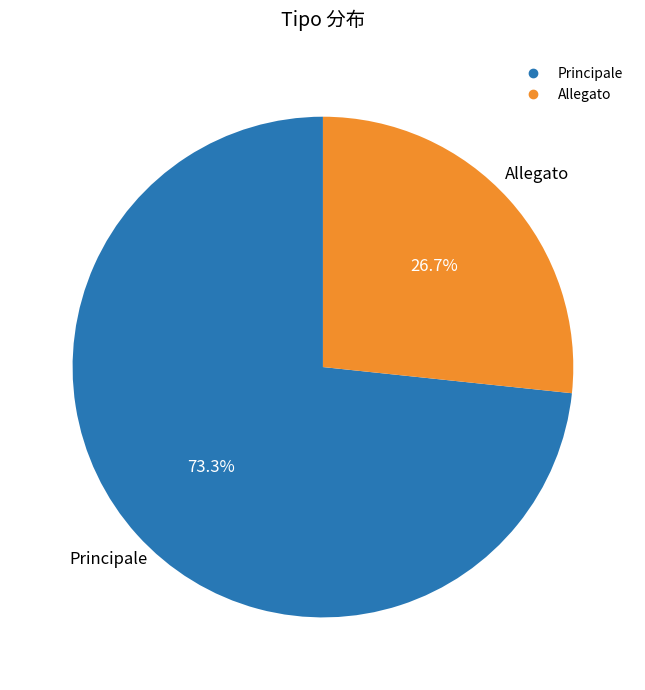

To the nearest percent, what is the difference between the largest and smallest slice percentages?

47%